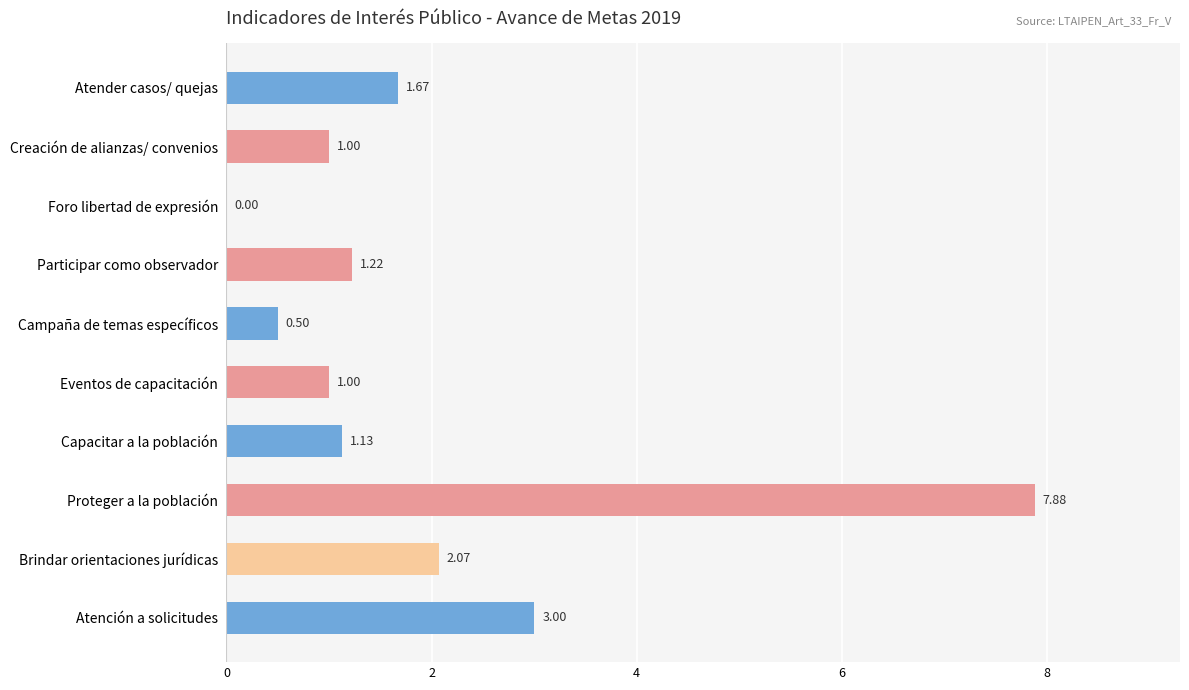

What is the ratio of the value at Participar como observador to the value at Atención a solicitudes?

0.4